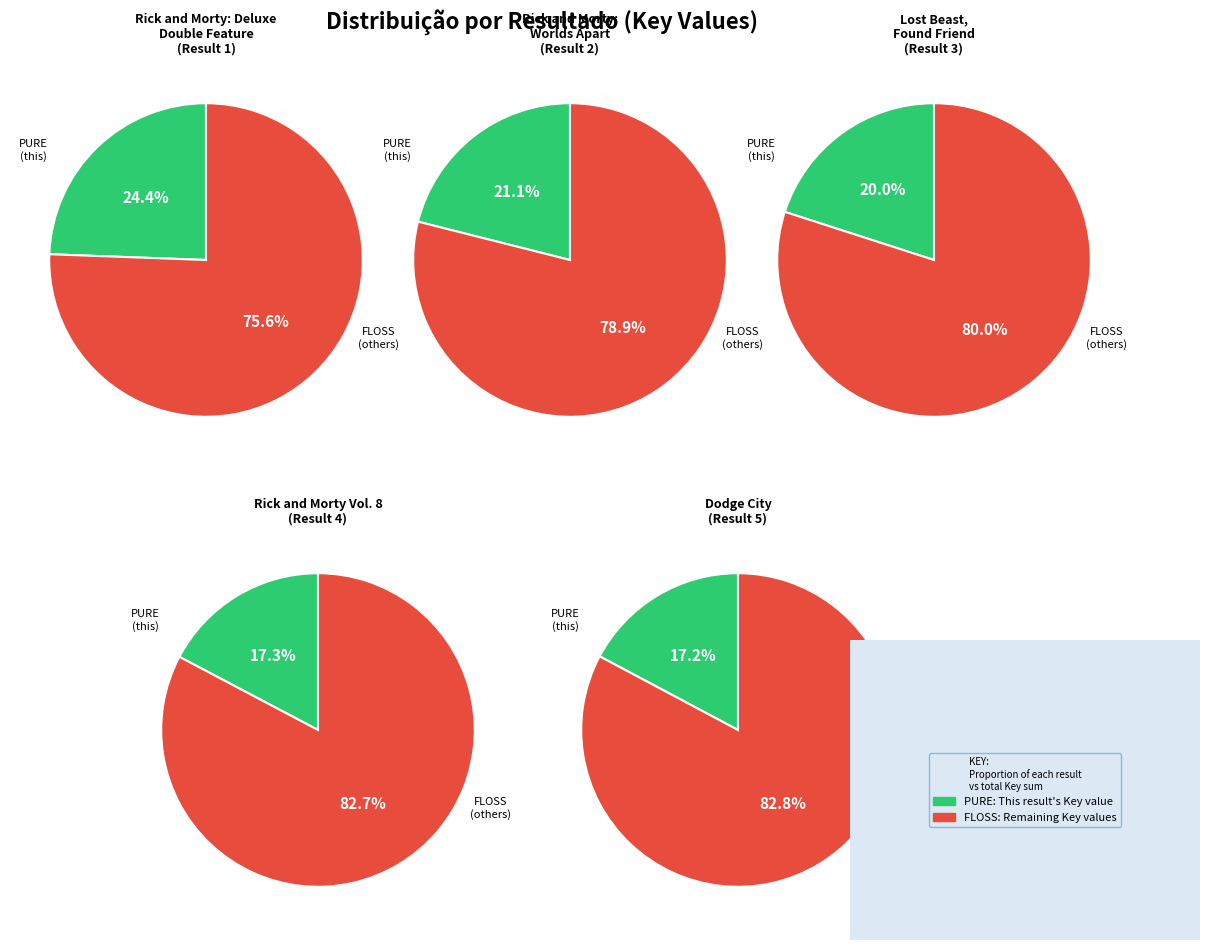

To the nearest percent, what is the difference between the largest and smallest slice percentages?

7%